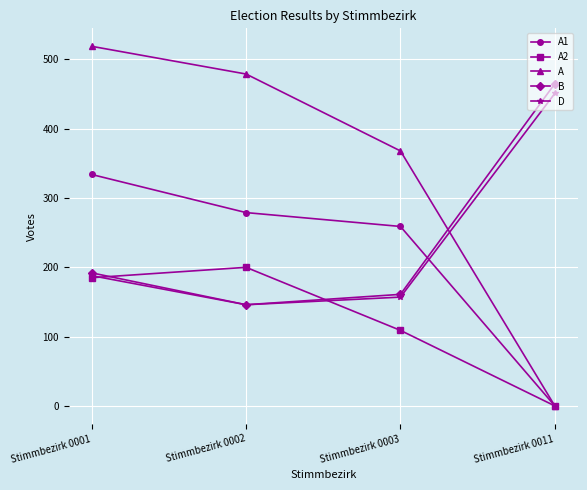

Which series changed the most between Stimmbezirk 0002 and Stimmbezirk 0011?

A